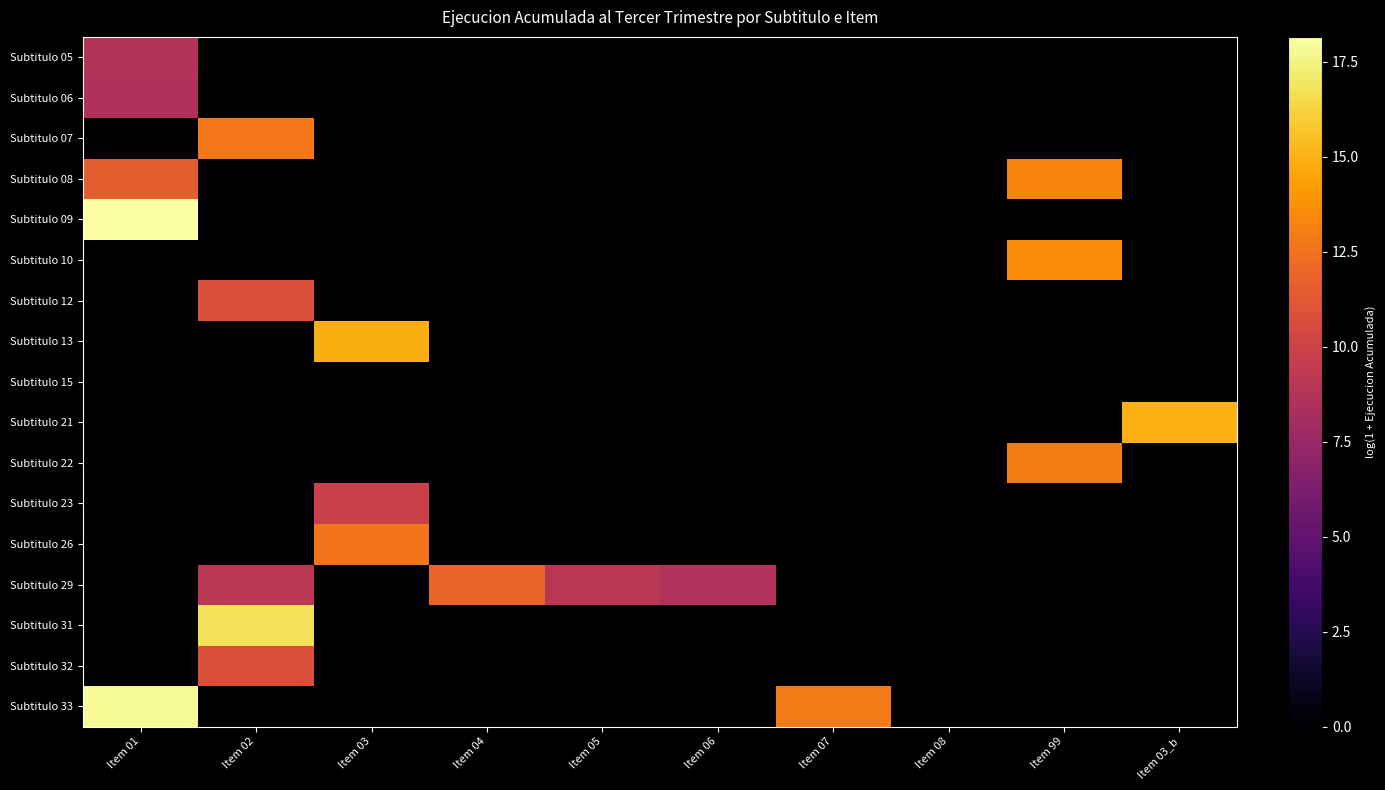

Reading left to right, extract all data points from this chart.

Subtitulo 05: Item 01=8.7	Item 02=0.0	Item 03=0.0	Item 04=0.0	Item 05=0.0	Item 06=0.0	Item 07=0.0	Item 08=0.0	Item 99=0.0	Item 03_b=0.0
Subtitulo 06: Item 01=8.6	Item 02=0.0	Item 03=0.0	Item 04=0.0	Item 05=0.0	Item 06=0.0	Item 07=0.0	Item 08=0.0	Item 99=0.0	Item 03_b=0.0
Subtitulo 07: Item 01=0.0	Item 02=12.8	Item 03=0.0	Item 04=0.0	Item 05=0.0	Item 06=0.0	Item 07=0.0	Item 08=0.0	Item 99=0.0	Item 03_b=0.0
Subtitulo 08: Item 01=11.6	Item 02=0.0	Item 03=0.0	Item 04=0.0	Item 05=0.0	Item 06=0.0	Item 07=0.0	Item 08=0.0	Item 99=13.3	Item 03_b=0.0
Subtitulo 09: Item 01=18.1	Item 02=0.0	Item 03=0.0	Item 04=0.0	Item 05=0.0	Item 06=0.0	Item 07=0.0	Item 08=0.0	Item 99=0.0	Item 03_b=0.0
Subtitulo 10: Item 01=0.0	Item 02=0.0	Item 03=0.0	Item 04=0.0	Item 05=0.0	Item 06=0.0	Item 07=0.0	Item 08=0.0	Item 99=13.6	Item 03_b=0.0
Subtitulo 12: Item 01=0.0	Item 02=10.8	Item 03=0.0	Item 04=0.0	Item 05=0.0	Item 06=0.0	Item 07=0.0	Item 08=0.0	Item 99=0.0	Item 03_b=0.0
Subtitulo 13: Item 01=0.0	Item 02=0.0	Item 03=14.9	Item 04=0.0	Item 05=0.0	Item 06=0.0	Item 07=0.0	Item 08=0.0	Item 99=0.0	Item 03_b=0.0
Subtitulo 15: Item 01=0.0	Item 02=0.0	Item 03=0.0	Item 04=0.0	Item 05=0.0	Item 06=0.0	Item 07=0.0	Item 08=0.0	Item 99=0.0	Item 03_b=0.0
Subtitulo 21: Item 01=0.0	Item 02=0.0	Item 03=0.0	Item 04=0.0	Item 05=0.0	Item 06=0.0	Item 07=0.0	Item 08=0.0	Item 99=0.0	Item 03_b=14.9
Subtitulo 22: Item 01=0.0	Item 02=0.0	Item 03=0.0	Item 04=0.0	Item 05=0.0	Item 06=0.0	Item 07=0.0	Item 08=0.0	Item 99=13.0	Item 03_b=0.0
Subtitulo 23: Item 01=0.0	Item 02=0.0	Item 03=9.8	Item 04=0.0	Item 05=0.0	Item 06=0.0	Item 07=0.0	Item 08=0.0	Item 99=0.0	Item 03_b=0.0
Subtitulo 26: Item 01=0.0	Item 02=0.0	Item 03=12.6	Item 04=0.0	Item 05=0.0	Item 06=0.0	Item 07=0.0	Item 08=0.0	Item 99=0.0	Item 03_b=0.0
Subtitulo 29: Item 01=0.0	Item 02=9.1	Item 03=0.0	Item 04=11.8	Item 05=9.0	Item 06=8.6	Item 07=0.0	Item 08=0.0	Item 99=0.0	Item 03_b=0.0
Subtitulo 31: Item 01=0.0	Item 02=16.8	Item 03=0.0	Item 04=0.0	Item 05=0.0	Item 06=0.0	Item 07=0.0	Item 08=0.0	Item 99=0.0	Item 03_b=0.0
Subtitulo 32: Item 01=0.0	Item 02=10.8	Item 03=0.0	Item 04=0.0	Item 05=0.0	Item 06=0.0	Item 07=0.0	Item 08=0.0	Item 99=0.0	Item 03_b=0.0
Subtitulo 33: Item 01=17.9	Item 02=0.0	Item 03=0.0	Item 04=0.0	Item 05=0.0	Item 06=0.0	Item 07=12.9	Item 08=0.0	Item 99=0.0	Item 03_b=0.0